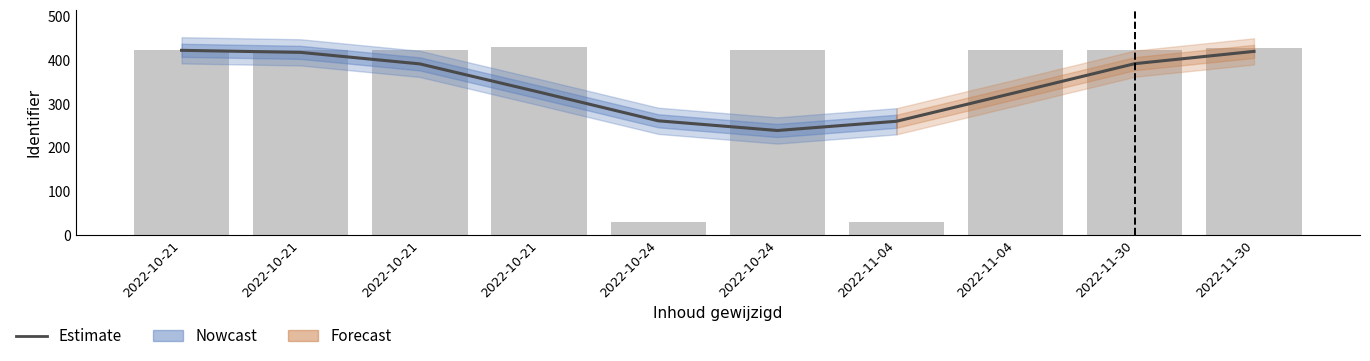

Rank the categories by value from lowest to highest.

2022-10-24, 2022-11-04, 2022-10-24, 2022-11-04, 2022-10-21, 2022-10-21, 2022-11-30, 2022-10-21, 2022-11-30, 2022-10-21